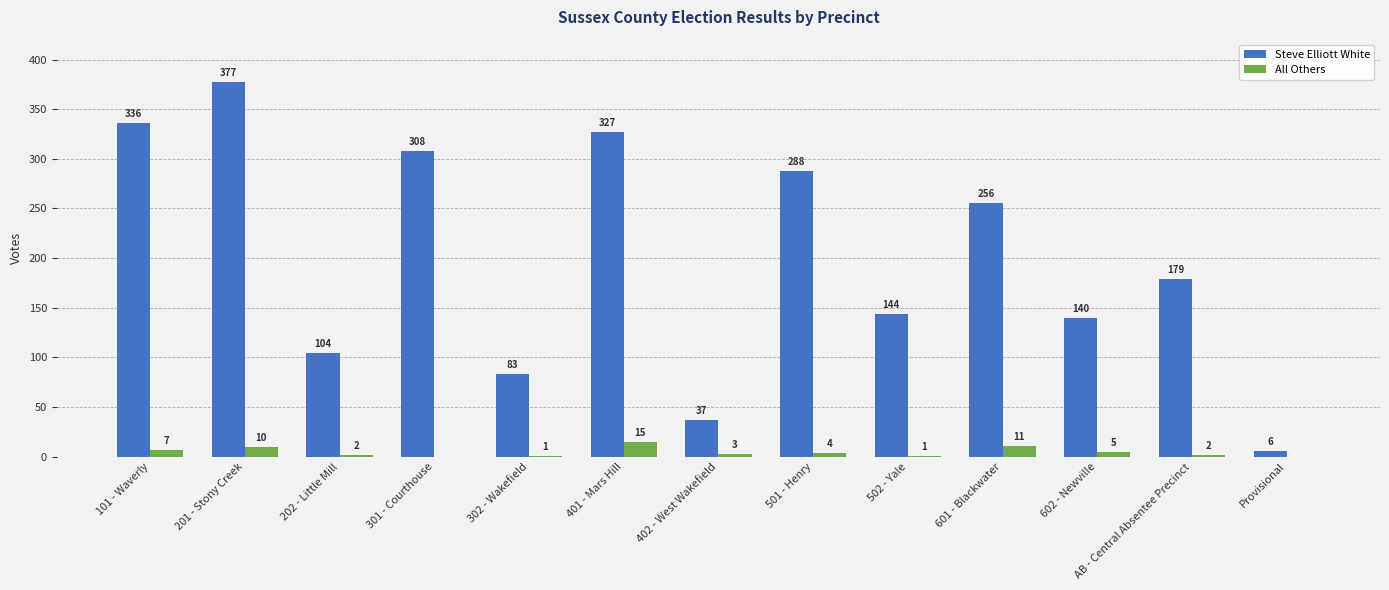

The value of All Others at 602 - Newville is 5. True or false?

True